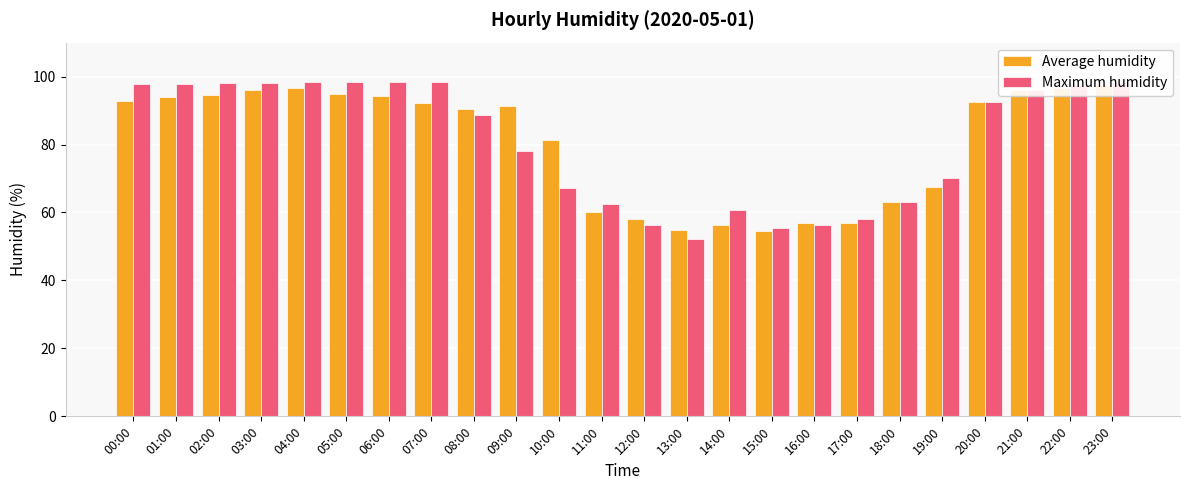

True or false: Maximum humidity has a value of 102.1 at 10:00.

False